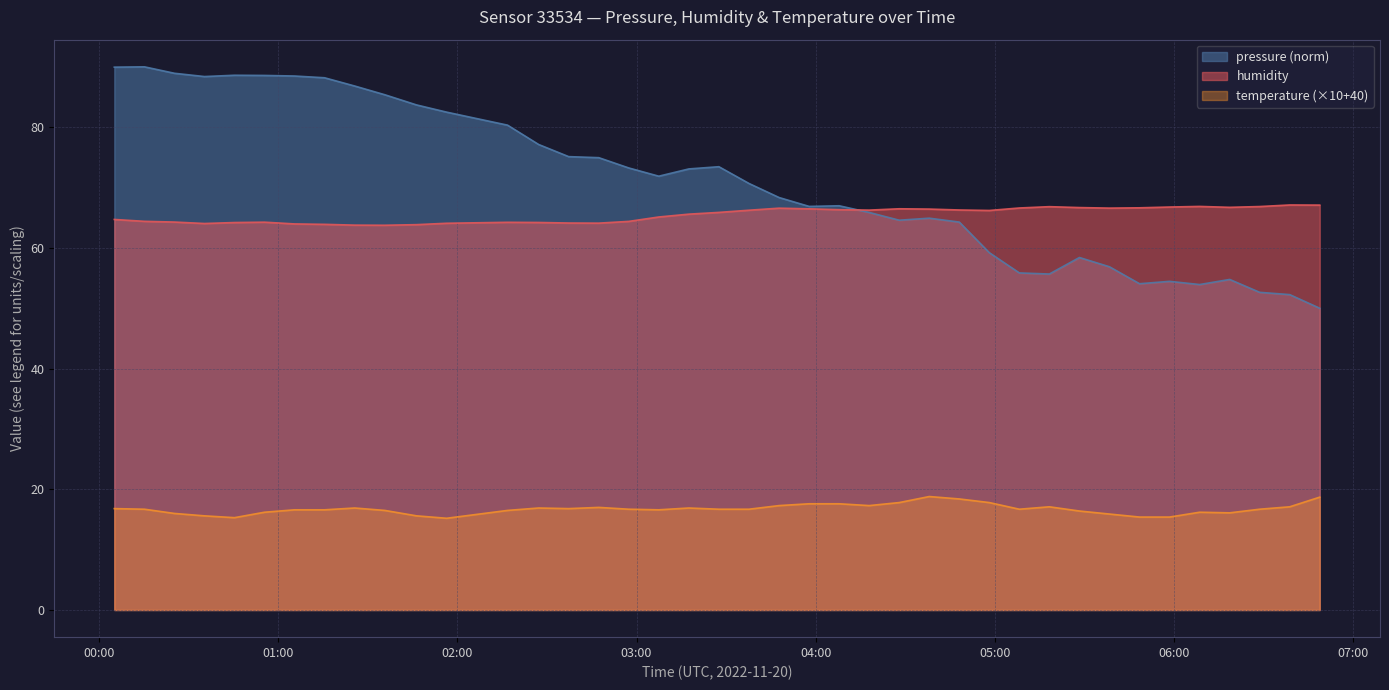

How many data points in humidity are above 66?

20